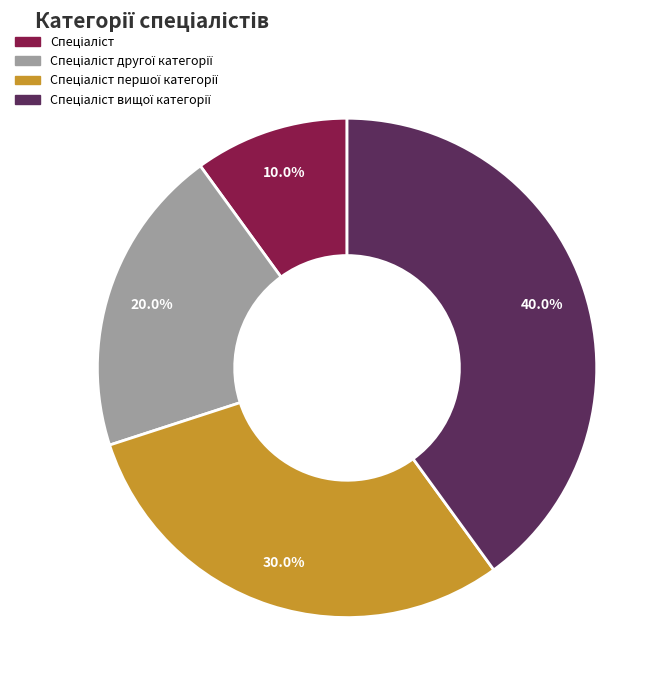

Is there a majority slice in this chart?

No